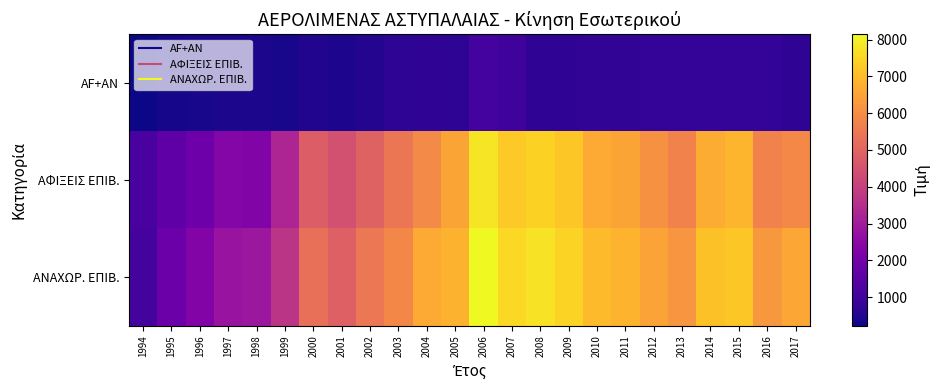

How many series are shown in this chart?

3